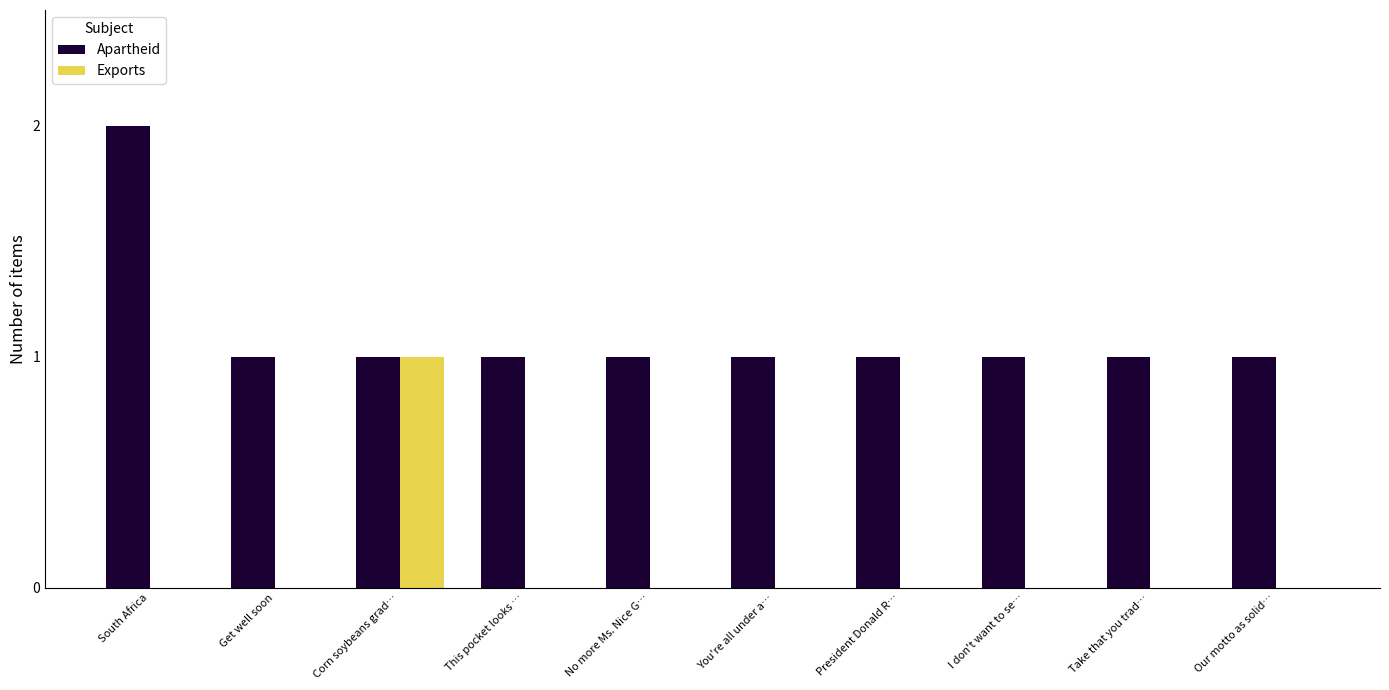

What is the difference between the Apartheid values at Our motto as solid… and South Africa?

1